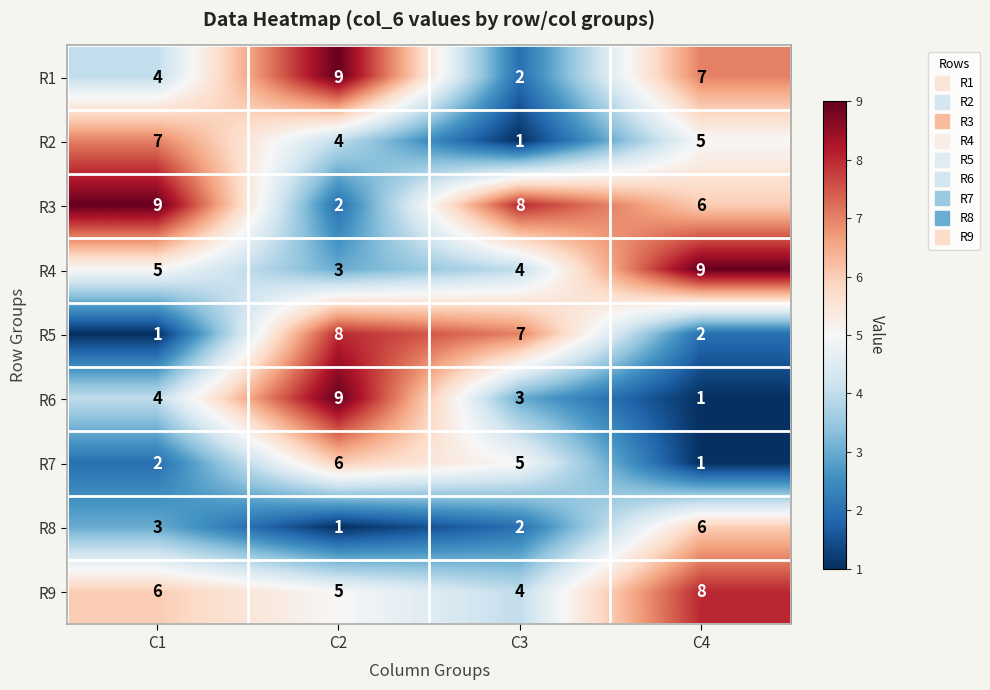

What is the sum of all R9 values?

23